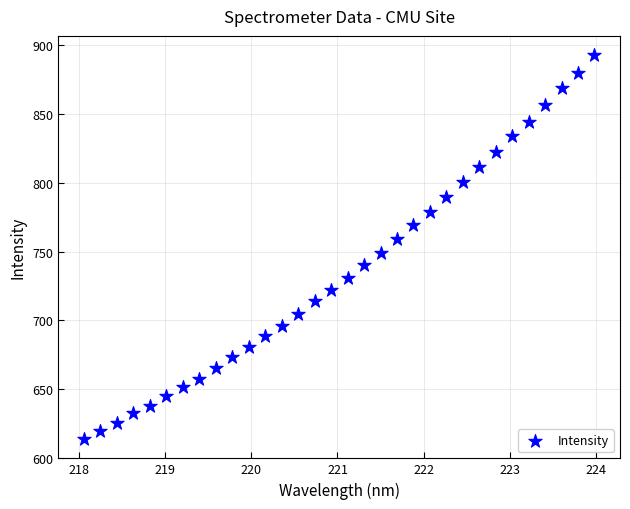

What is the range of X values (max minus min)?

5.9